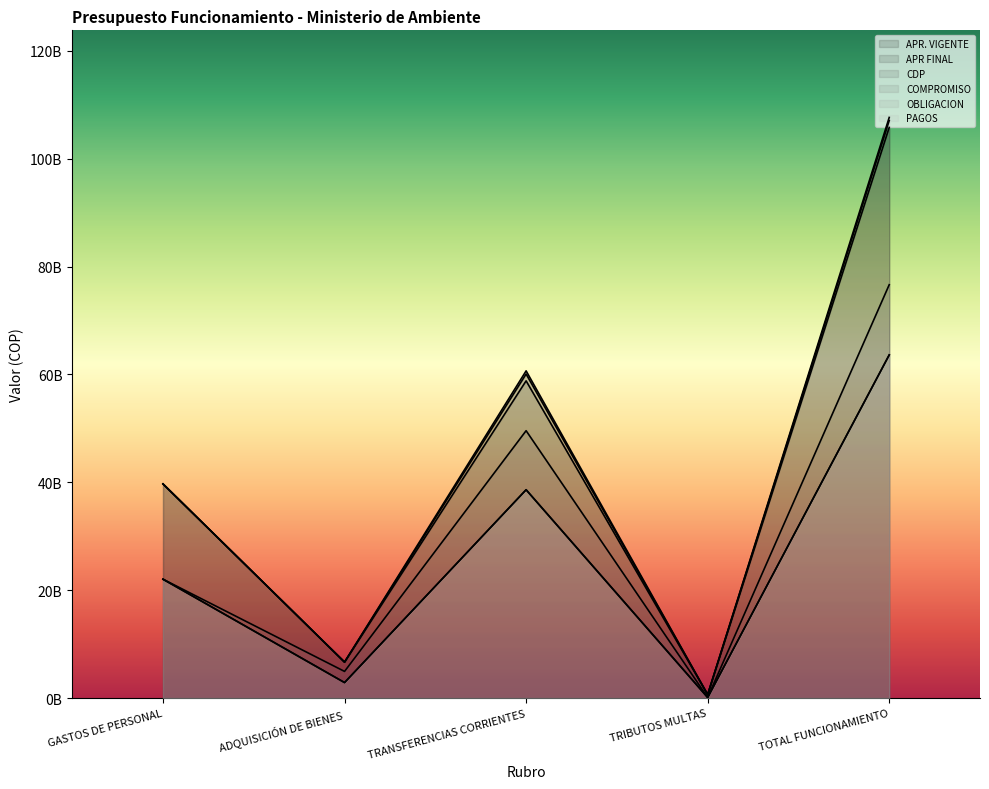

Reading right to left, what are all the values shown in this chart?

APR. VIGENTE: 107650595224.0	635317200.0	60658541330.0	6662236694.0	39694500000.0
APR FINAL: 107069154118.0	635317200.0	60077100224.0	6662236694.0	39694500000.0
CDP: 105798055100.2	635317200.0	58807100224.0	6661137676.2	39694500000.0
COMPROMISO: 76634081644.0	104524200.0	49565490686.2	4934998750.8	22029068007.0
OBLIGACION: 63619947060.3	104524200.0	38616799689.0	2869555164.3	22029068007.0
PAGOS: 63613727535.9	104524200.0	38616799689.0	2863335639.9	22029068007.0